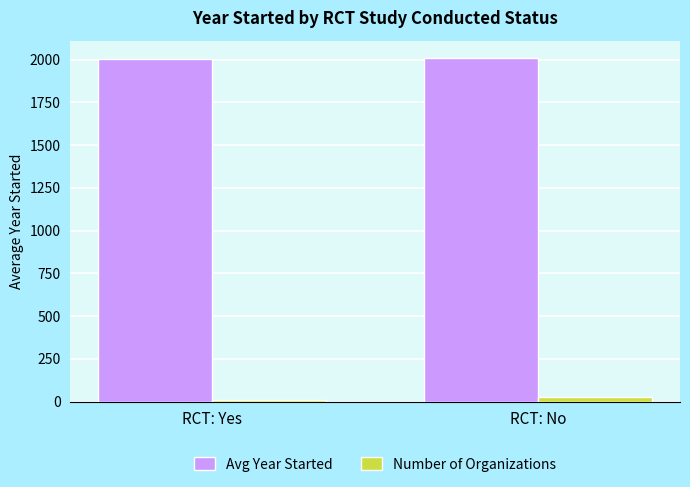

Is it true that Avg Year Started equals 2004.9 at RCT: Yes?

True